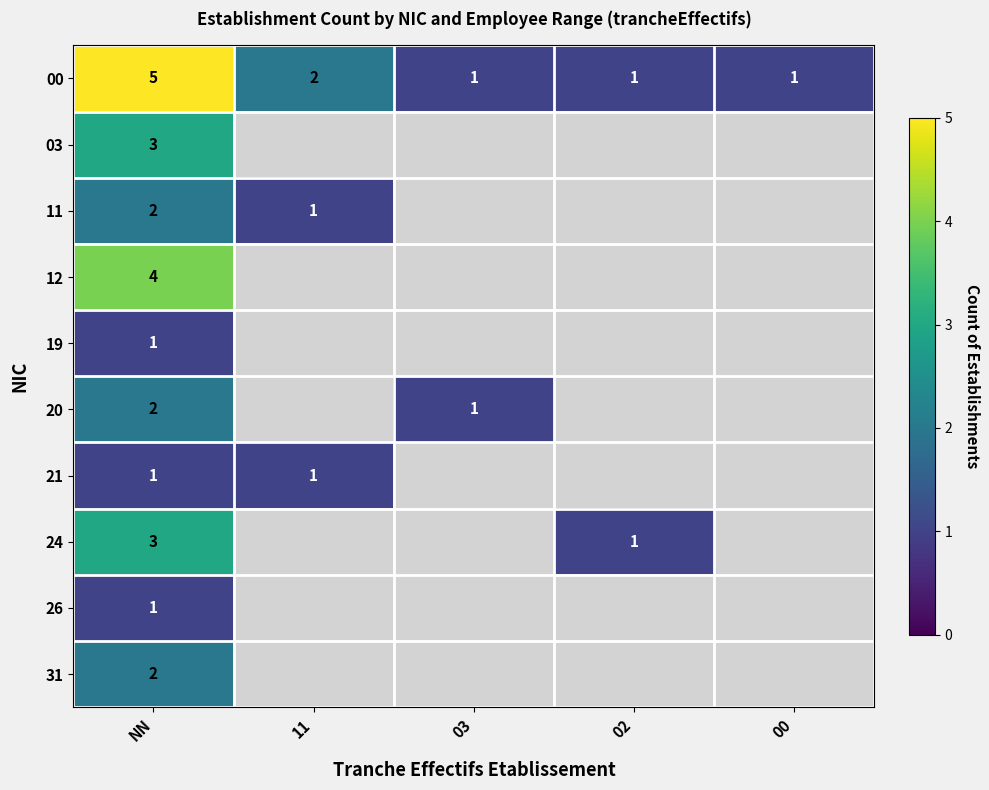

Is it true that 11 equals 0 at 11?

False